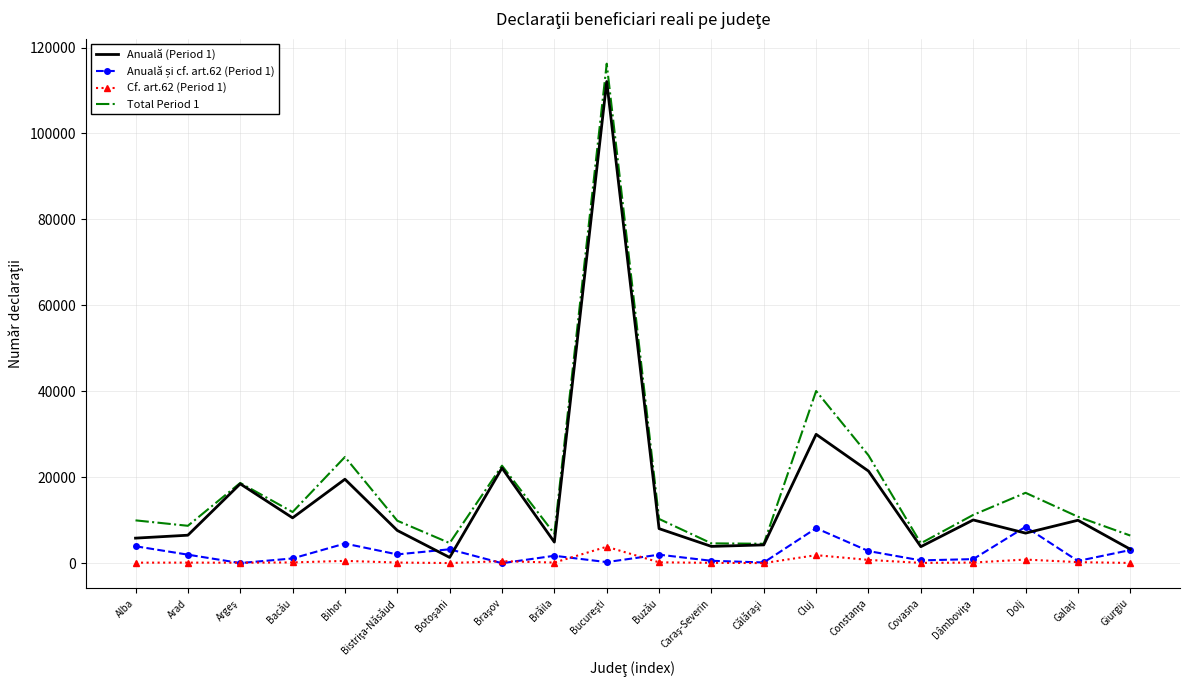

True or false: Cf. art.62 (Period 1) and Total Period 1 intersect in this chart.

False